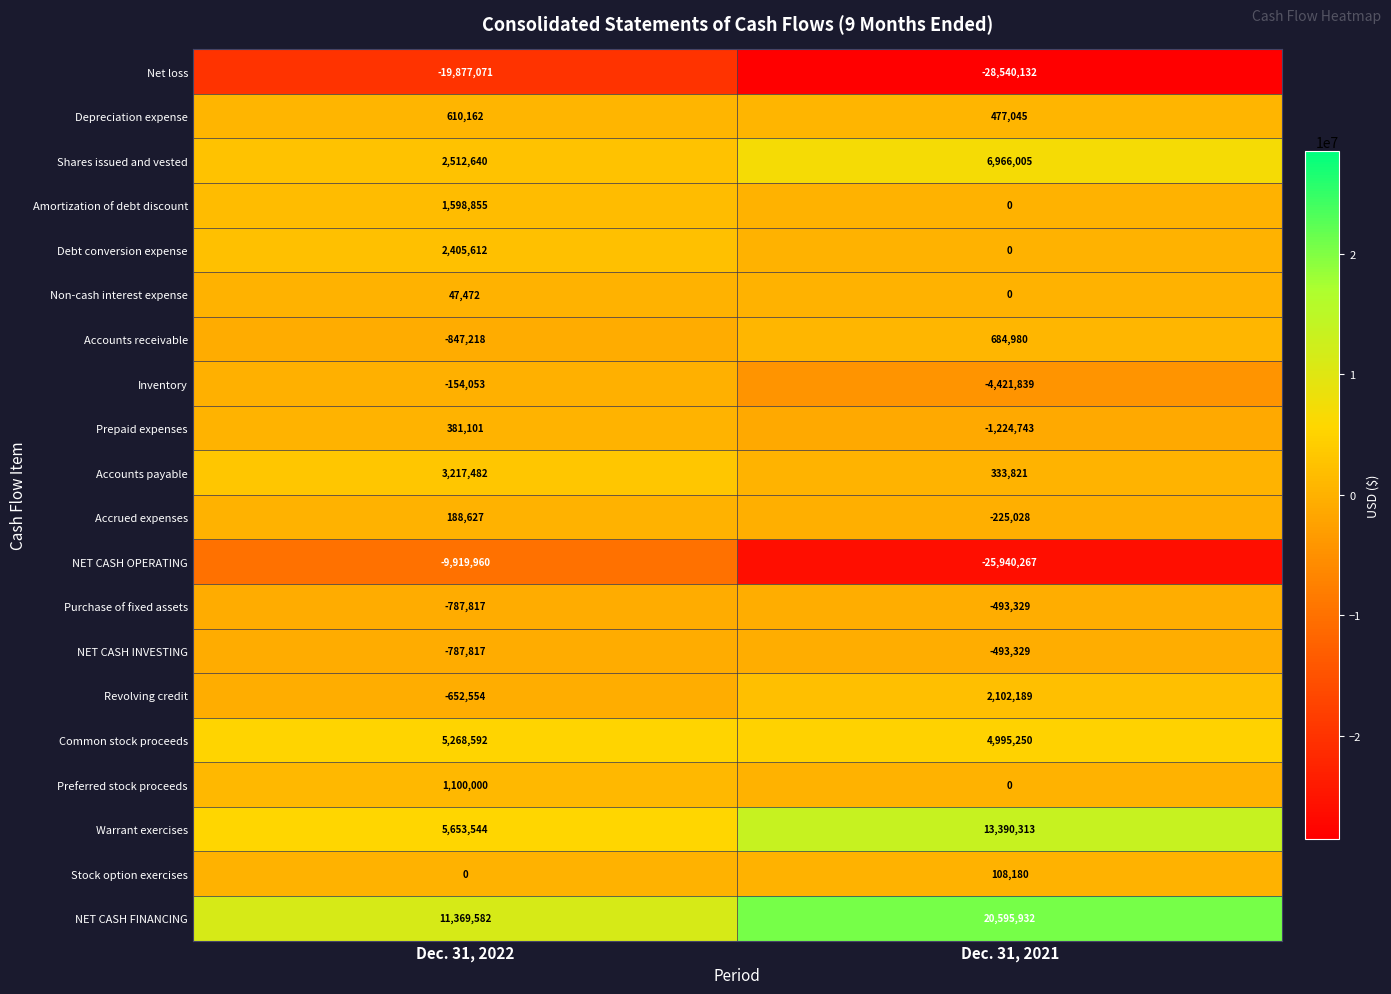

What is the spread (max minus min) of values at Dec. 31, 2022?

31246653